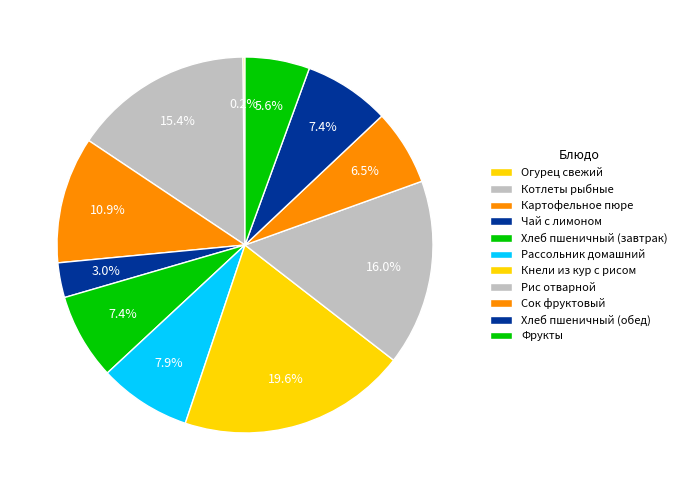

Which slice is the largest?

Кнели из кур с рисом